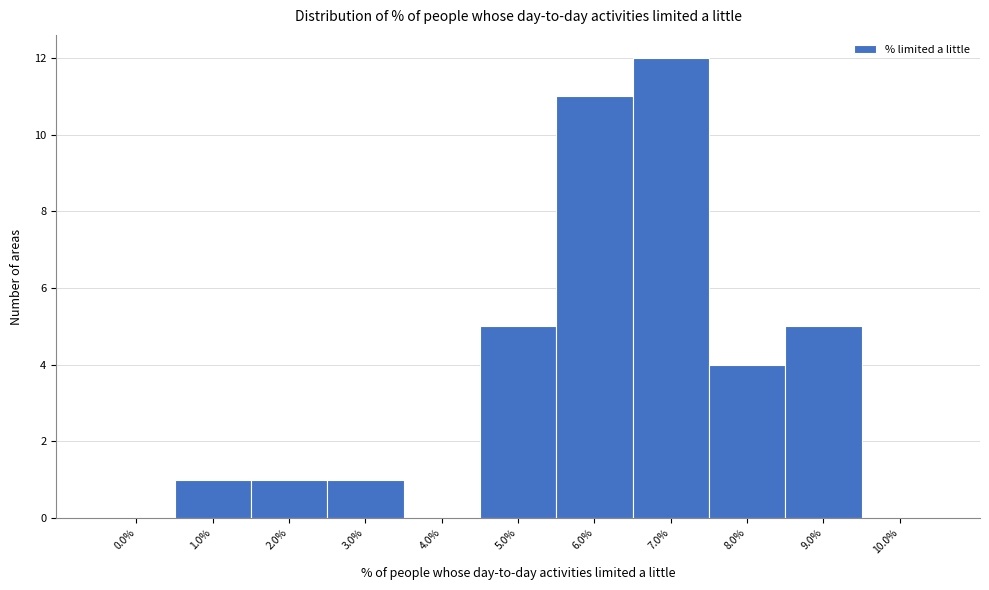

Reading left to right, list every bar in this chart as the range it spans on the x-axis followed by its height. The values are not printed on the chart, so give them approximately, as read against the axis.

-0.5 to 0.5: 0
0.5 to 1.5: 1
1.5 to 2.5: 1
2.5 to 3.5: 1
3.5 to 4.5: 0
4.5 to 5.5: 5
5.5 to 6.5: 11
6.5 to 7.5: 12
7.5 to 8.5: 4
8.5 to 9.5: 5
9.5 to 10.5: 0